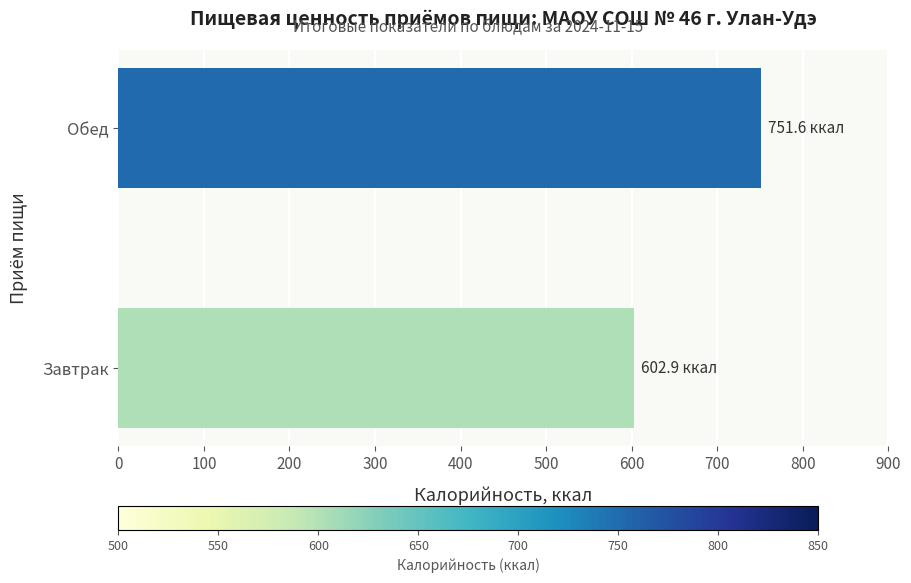

How many data points does each series have?

2